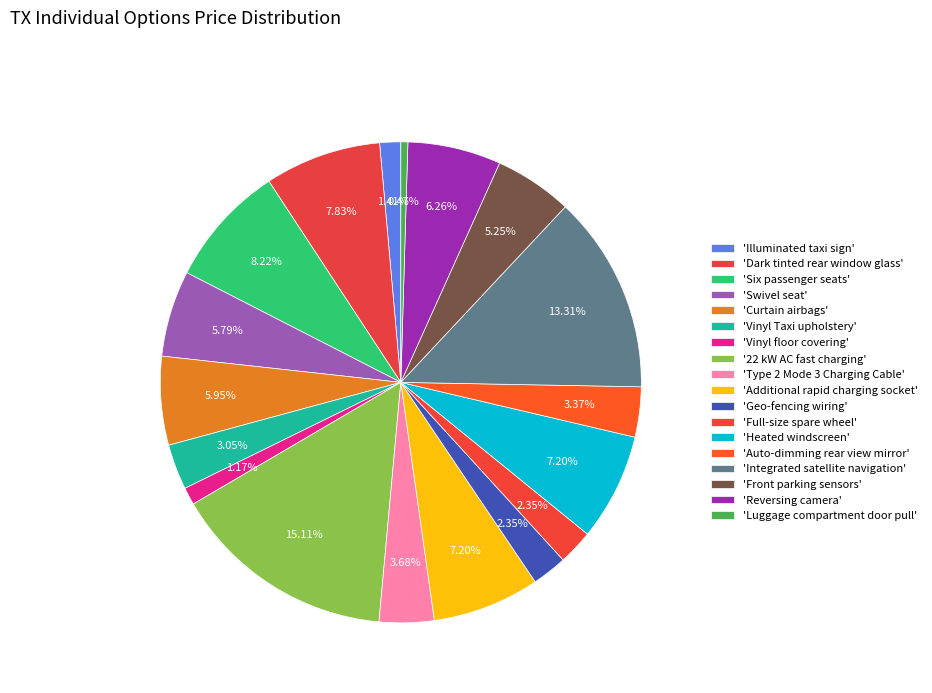

To the nearest percent, what is the difference between the largest and smallest slice percentages?

15%